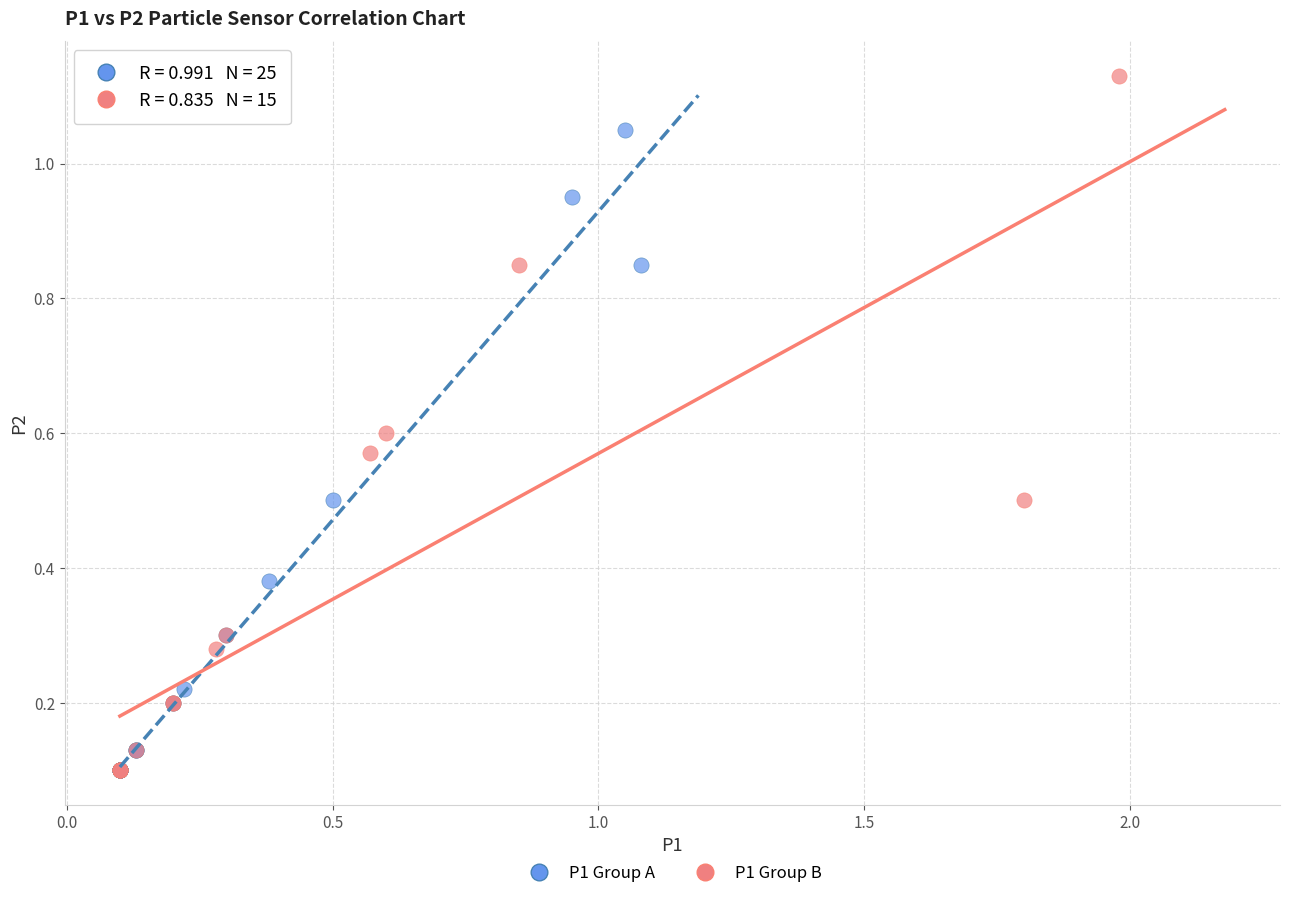

Which series has the largest Y range (max minus min)?

P1 Group B